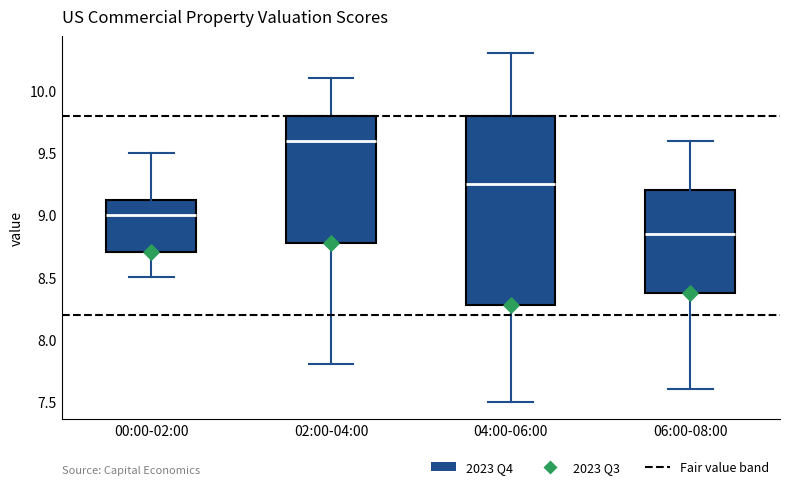

Which box's median line is the lowest?

06:00-08:00